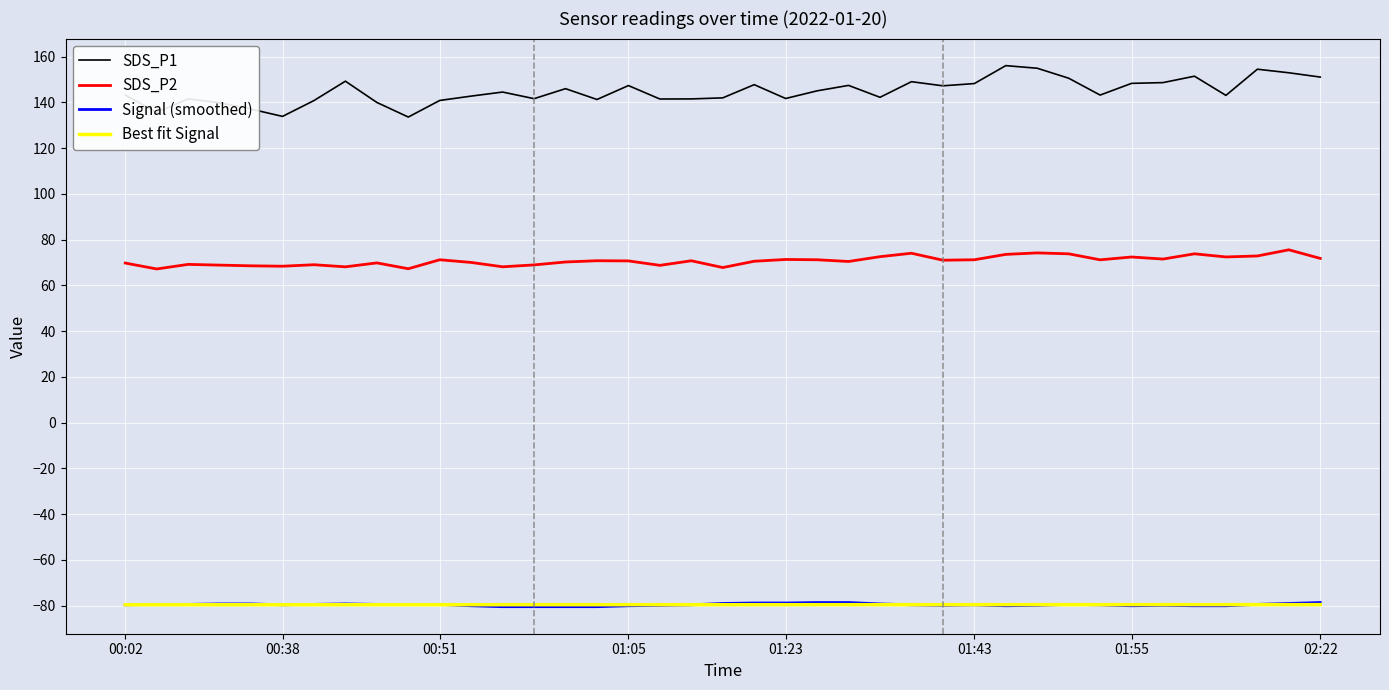

Which series has the largest range (max minus min)?

SDS_P1